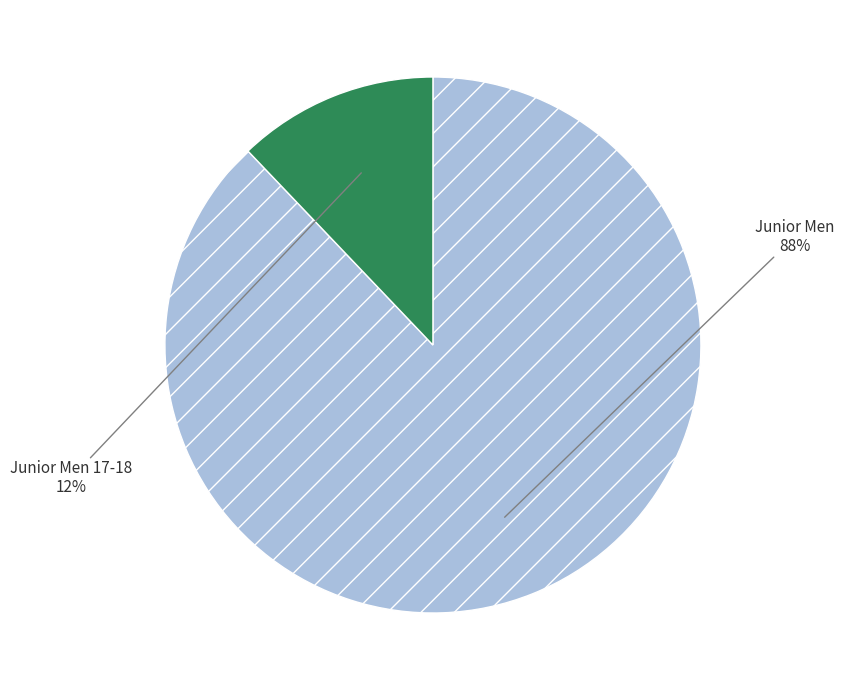

How many segments does this pie chart have?

2